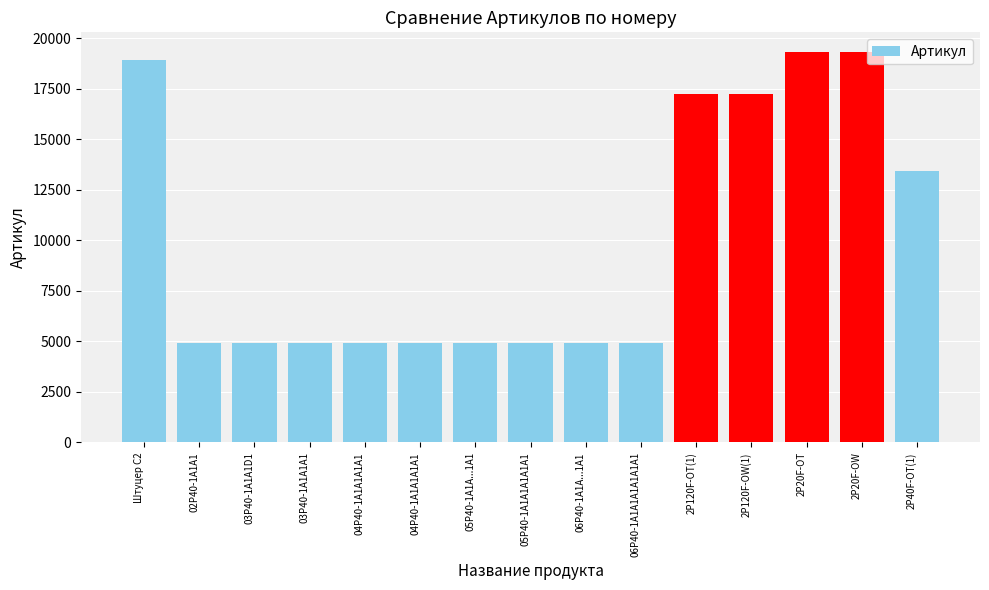

At which label does the data first exceed 4926?

Штуцер С2